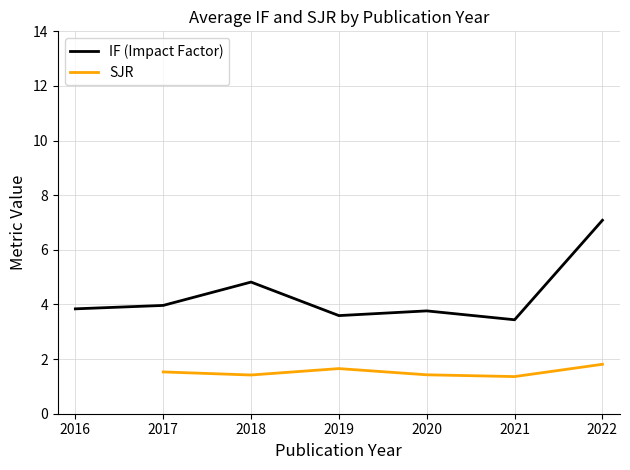

How many categories are shown in the chart?

7